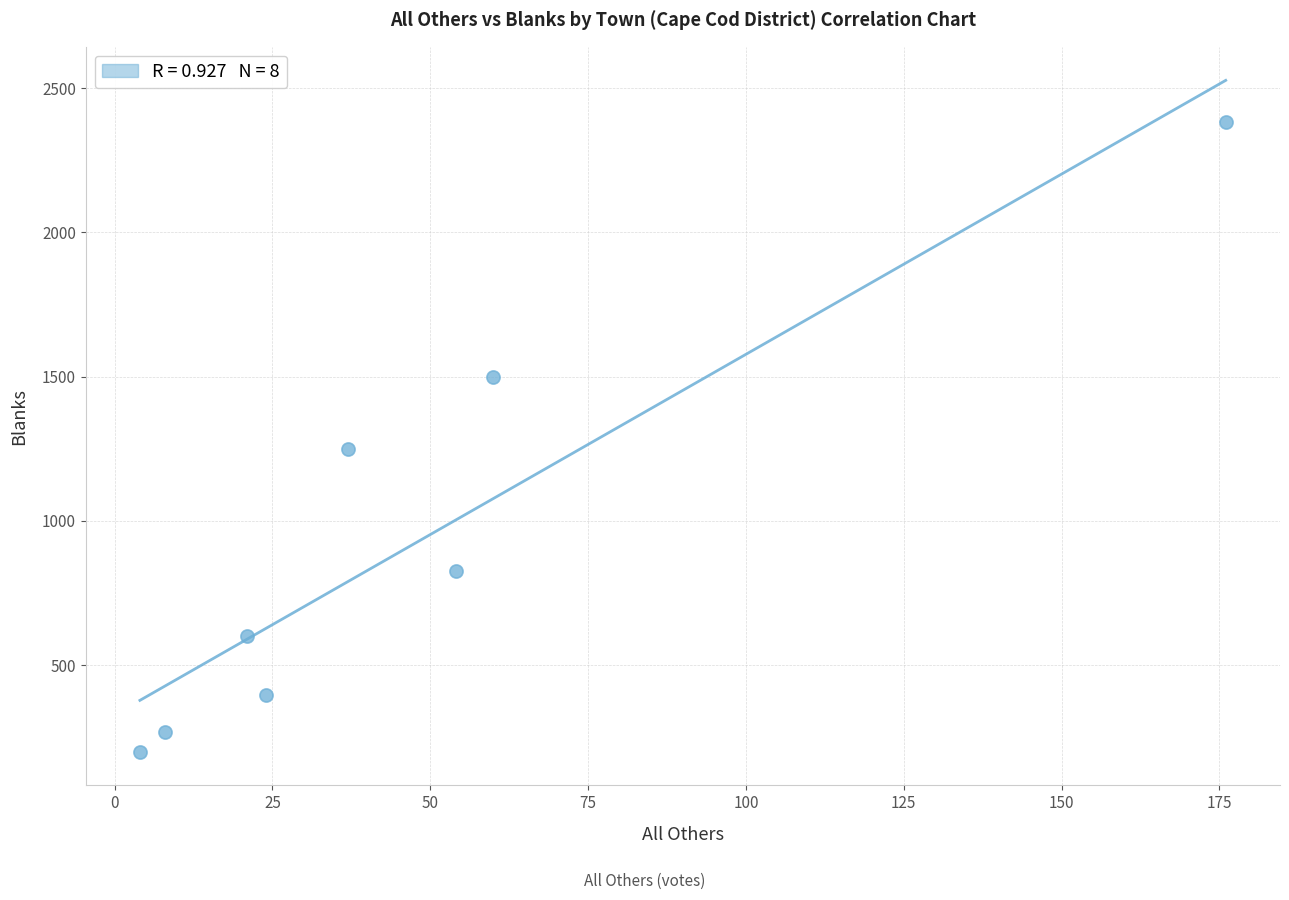

What Y value in the scatter plot is closest to 1291?

1248